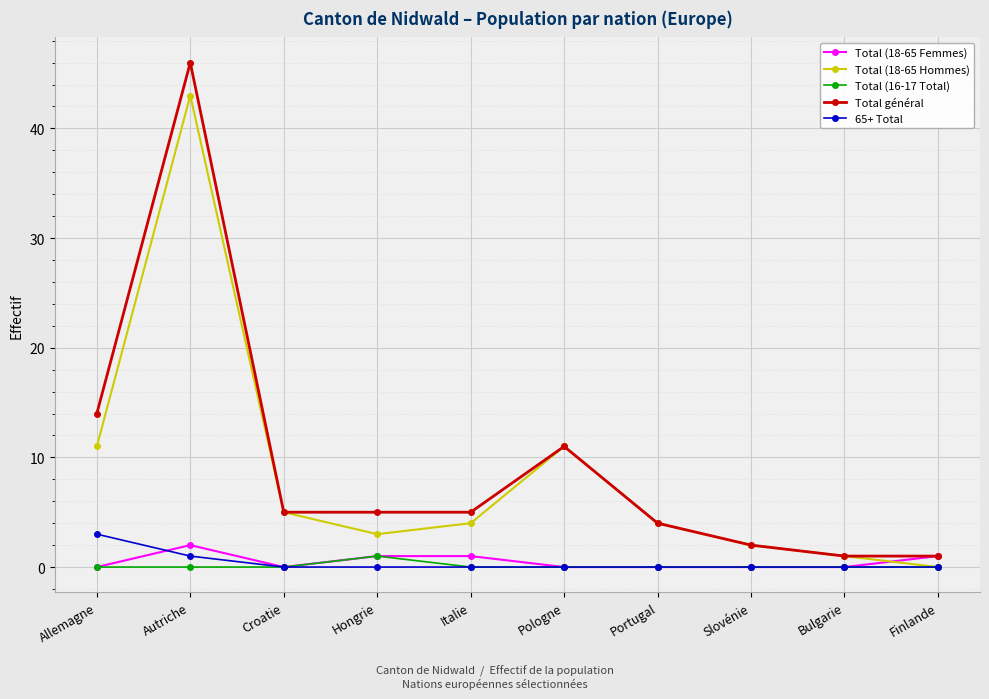

Which series has the widest spread of values?

Total général